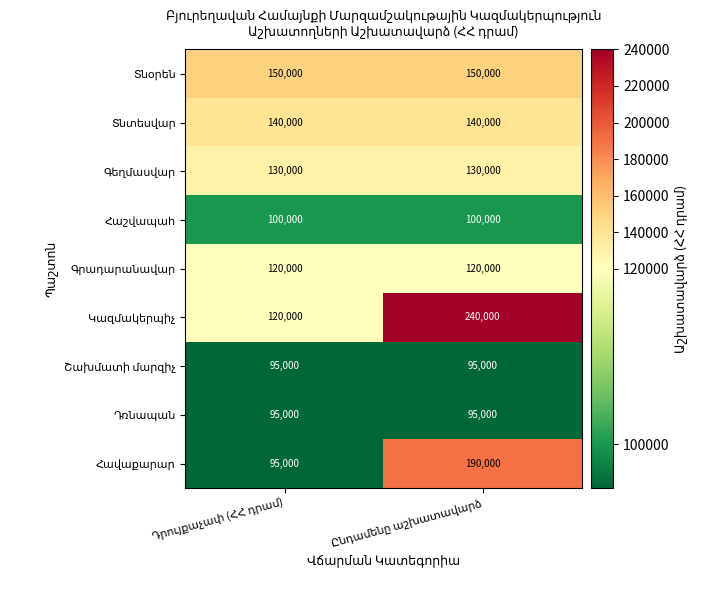

At how many categories does at least one series exceed 152421?

1